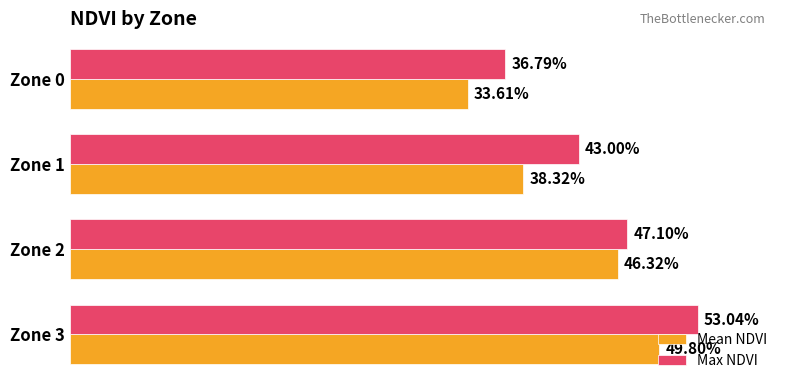

What are all the series names shown in the legend?

Mean NDVI, Max NDVI